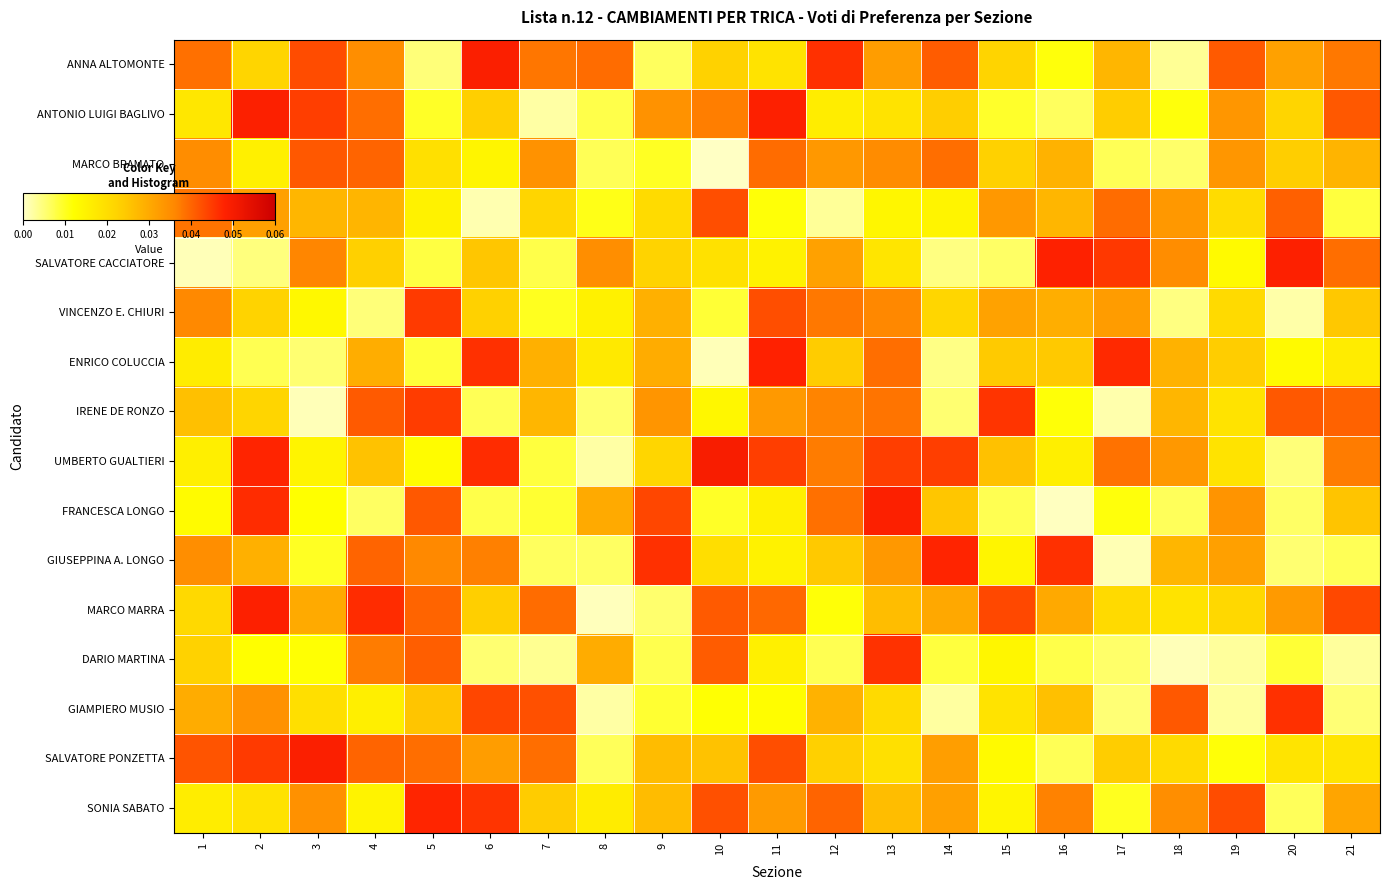

Between 17 and 21, which is larger?

21